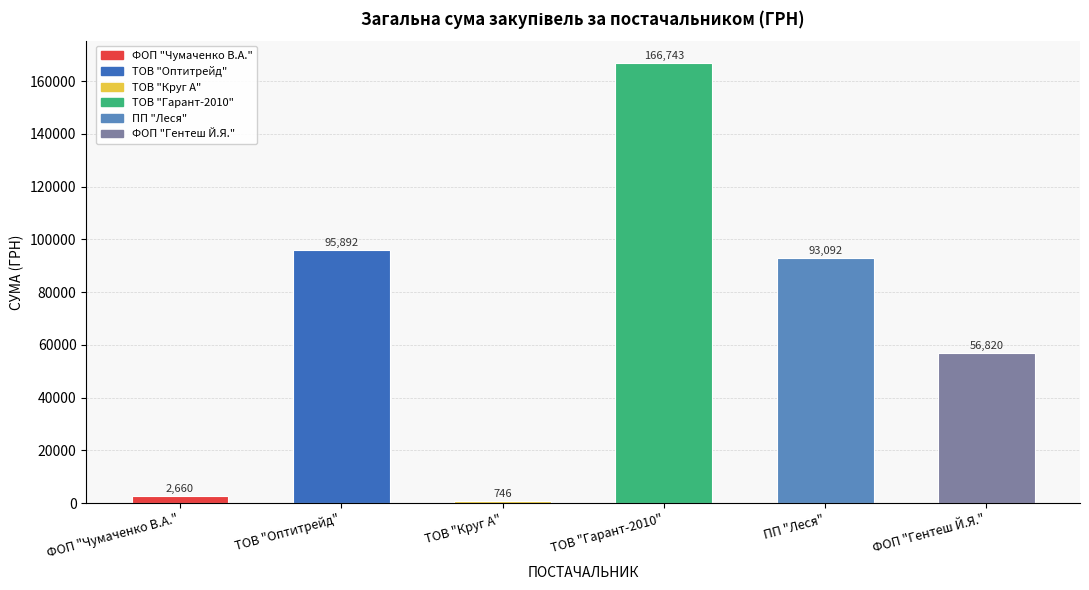

How many data points are less than 93091?

3